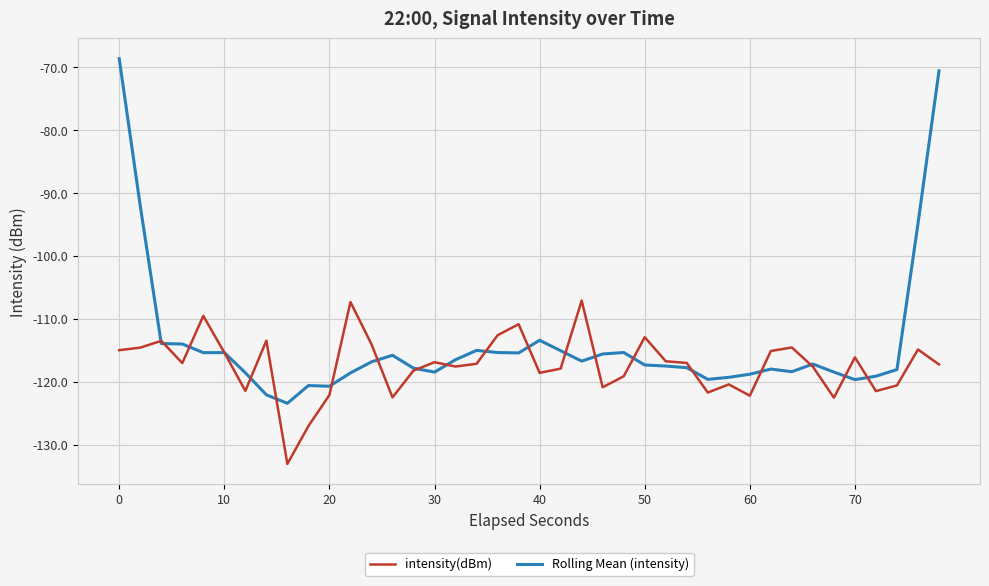

Which series has the largest range (max minus min)?

Rolling Mean (intensity)